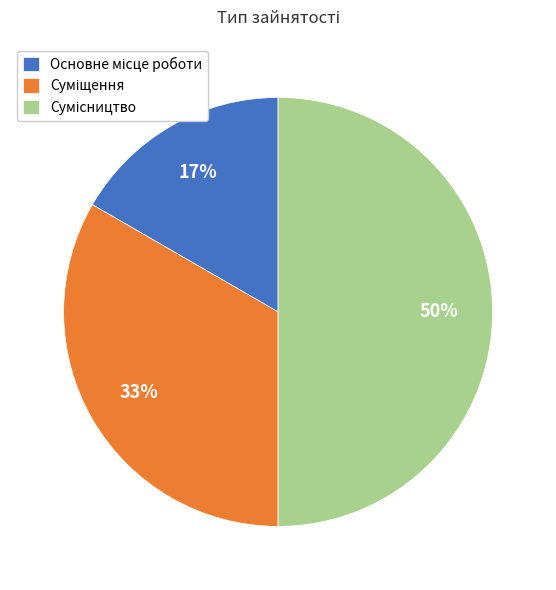

To the nearest percent, what is the difference between the largest and smallest slice percentages?

33%